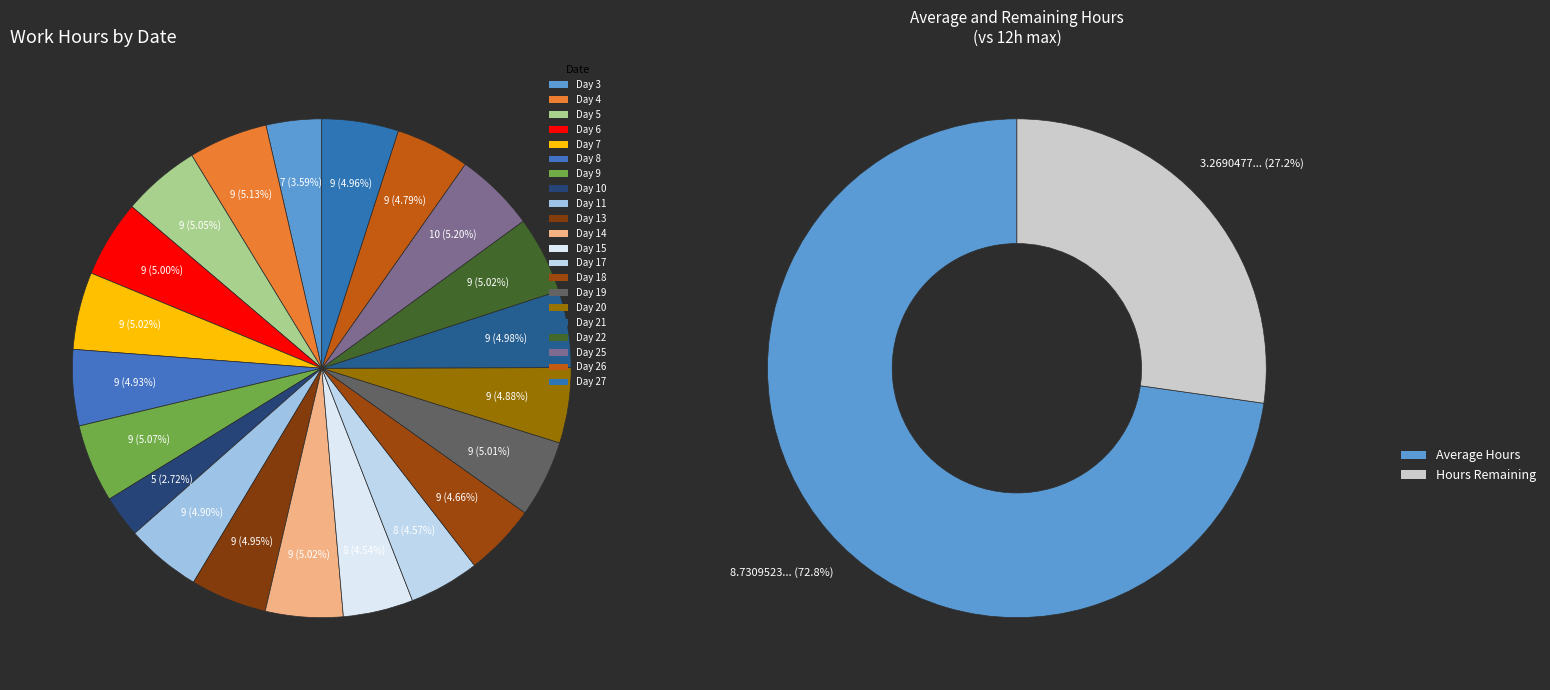

Which category has the smallest portion of the pie?

Day 10